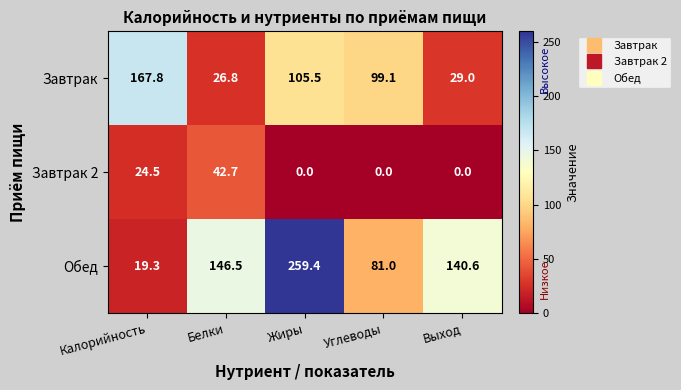

Reading right to left, extract all data points from this chart.

Завтрак: Выход=29.0	Углеводы=99.1	Жиры=105.5	Белки=26.8	Калорийность=167.8
Завтрак 2: Выход=0.0	Углеводы=0.0	Жиры=0.0	Белки=42.7	Калорийность=24.5
Обед: Выход=140.6	Углеводы=81.0	Жиры=259.4	Белки=146.5	Калорийность=19.3